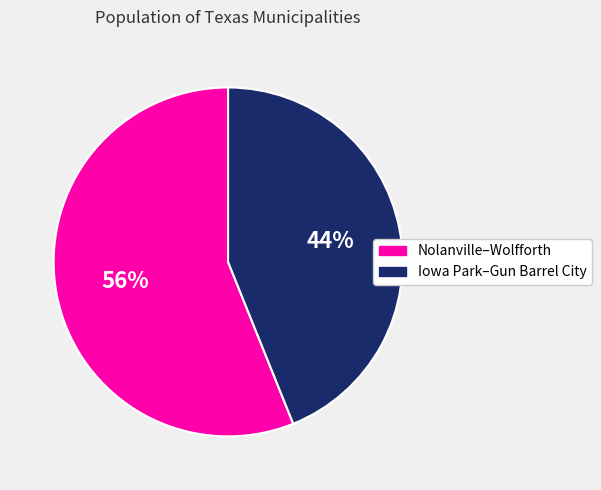

Is there any slice that represents more than half of the pie?

Yes